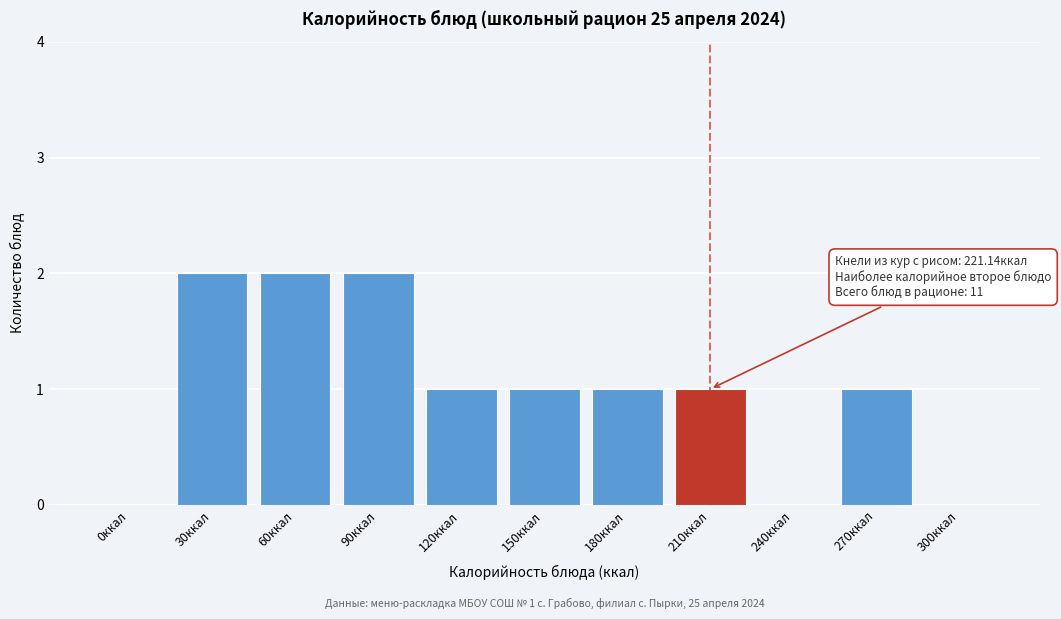

Reading right to left, list all the values displayed in this chart.

300ккал=0	270ккал=1	240ккал=0	210ккал=1	180ккал=1	150ккал=1	120ккал=1	90ккал=2	60ккал=2	30ккал=2	0ккал=0